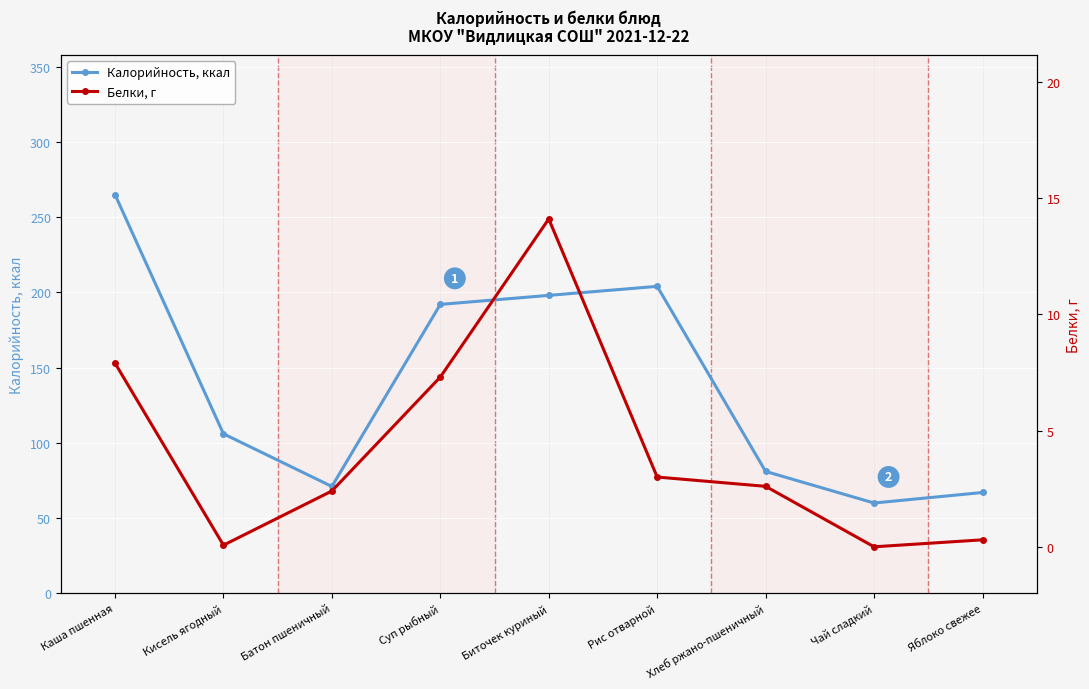

Reading right to left, list all the values displayed in this chart.

Калорийность, ккал: 67.0	60.0	81.0	204.0	198.0	192.0	71.0	106.0	265.0
Белки, г: 0.3	0.0	2.6	3.0	14.1	7.3	2.4	0.1	7.9